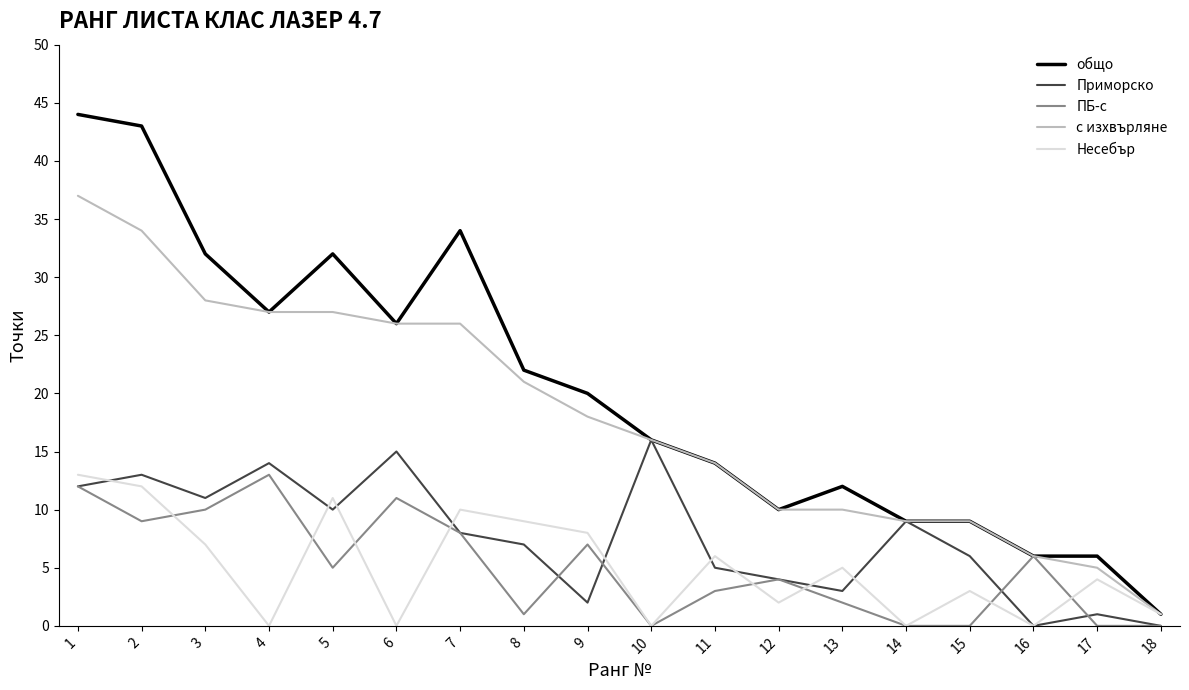

Reading left to right, what are all the values shown in this chart?

общо: 44	43	32	27	32	26	34	22	20	16	14	10	12	9	9	6	6	1
Приморско: 12	13	11	14	10	15	8	7	2	16	5	4	3	9	6	0	1	0
ПБ-с: 12	9	10	13	5	11	8	1	7	0	3	4	2	0	0	6	0	0
с изхвърляне: 37	34	28	27	27	26	26	21	18	16	14	10	10	9	9	6	5	1
Несебър: 13	12	7	0	11	0	10	9	8	0	6	2	5	0	3	0	4	1